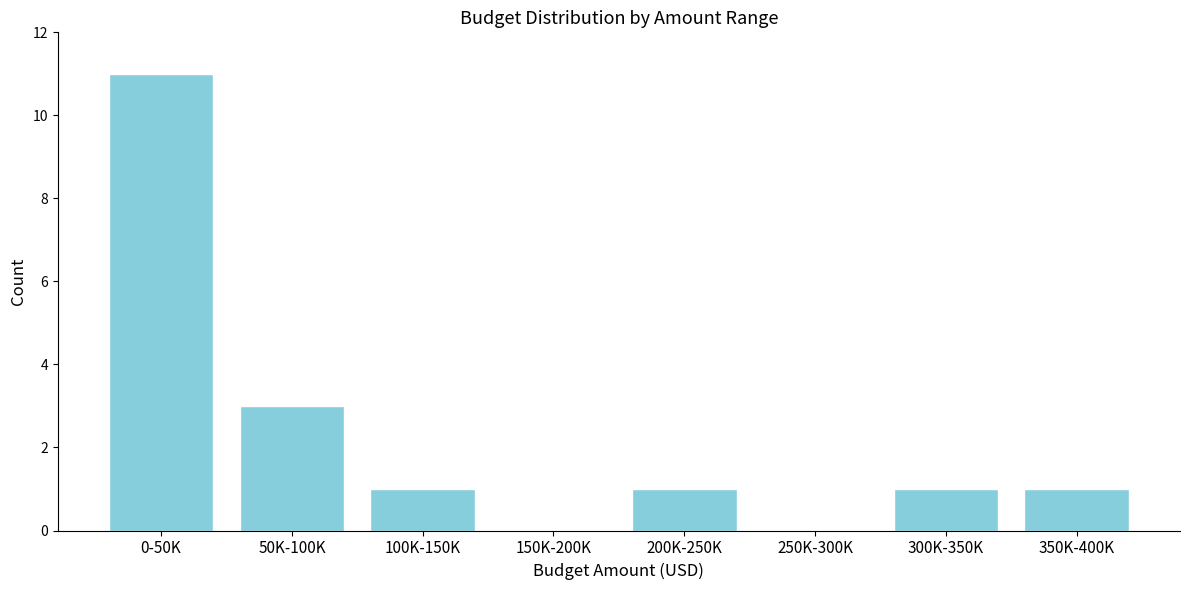

Reading left to right, what are all the values shown in this chart?

0-50K=11	50K-100K=3	100K-150K=1	150K-200K=0	200K-250K=1	250K-300K=0	300K-350K=1	350K-400K=1